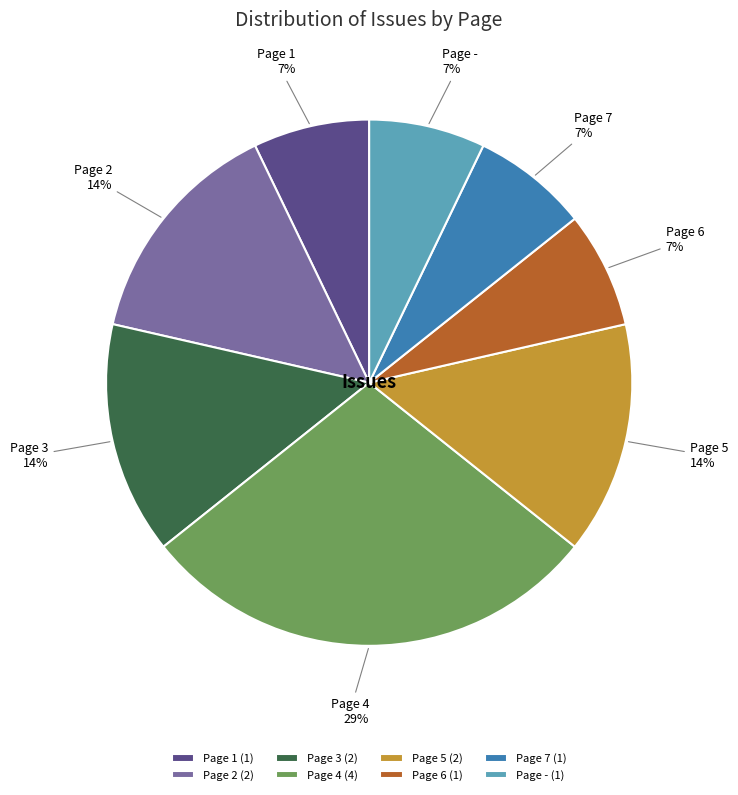

Is it true that Page 7 is 7% of the pie?

True